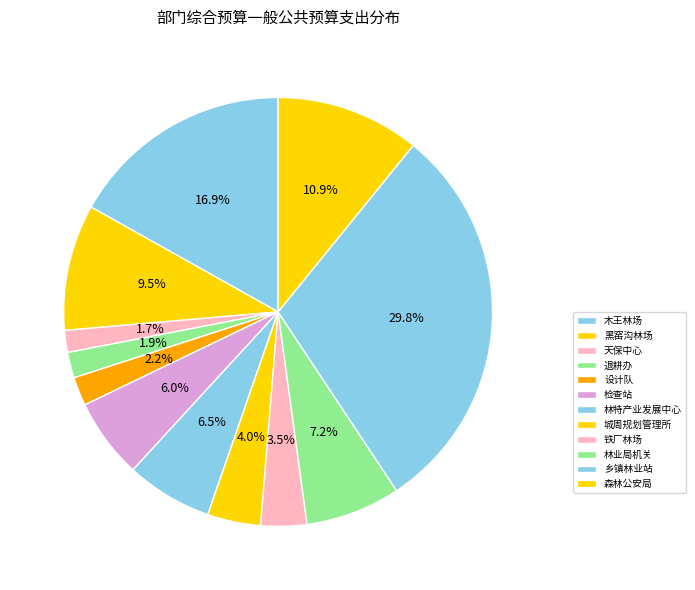

Which slice is the largest?

乡镇林业站